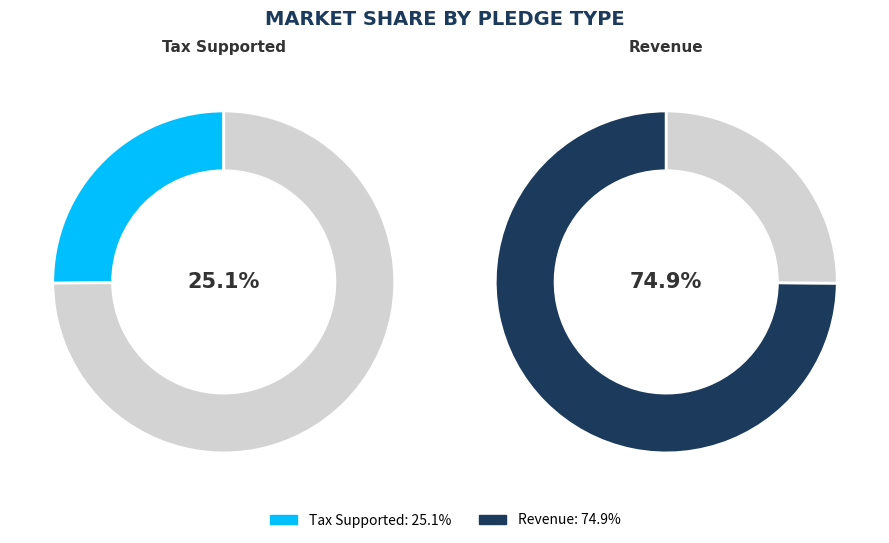

Approximately how many times larger is the value at Tax Supported compared to Revenue?

0.3